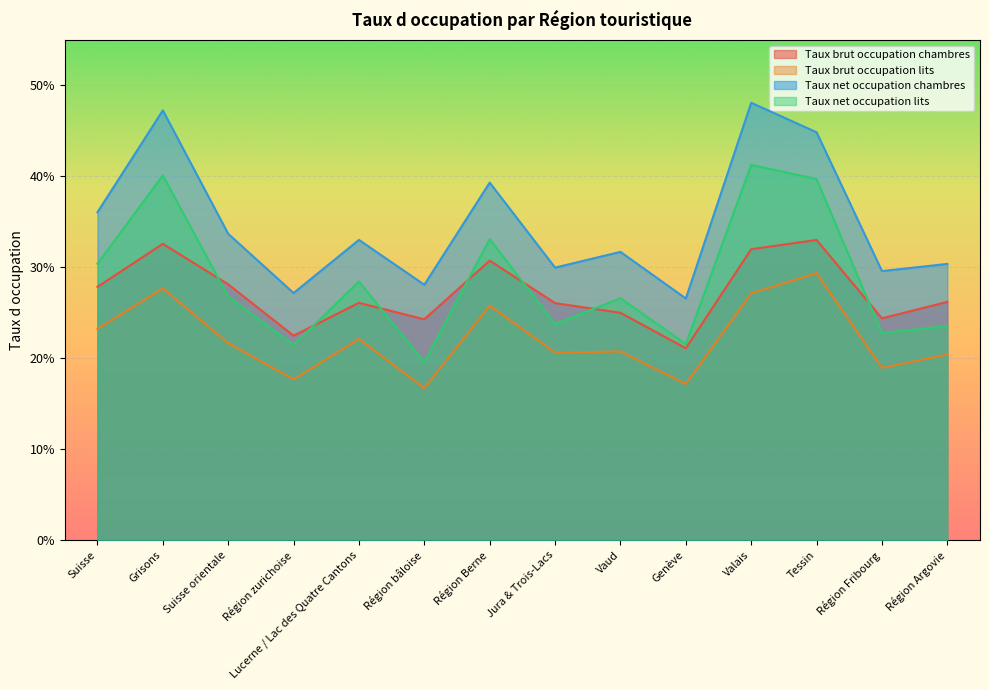

How many lines are shown in the chart?

4